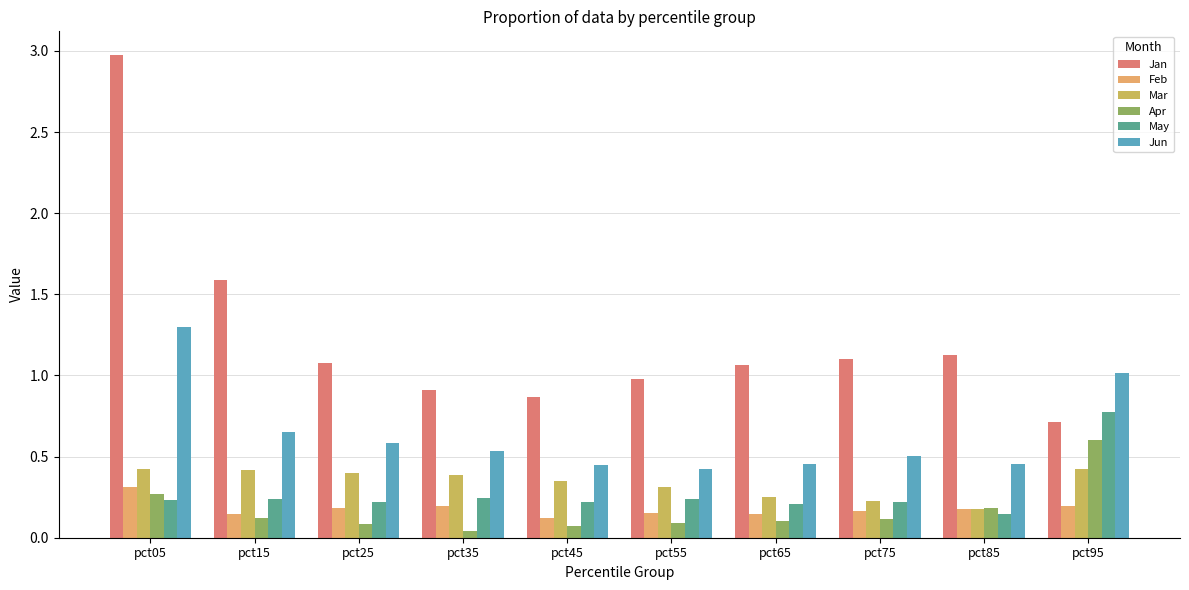

How many data points does each series have?

10